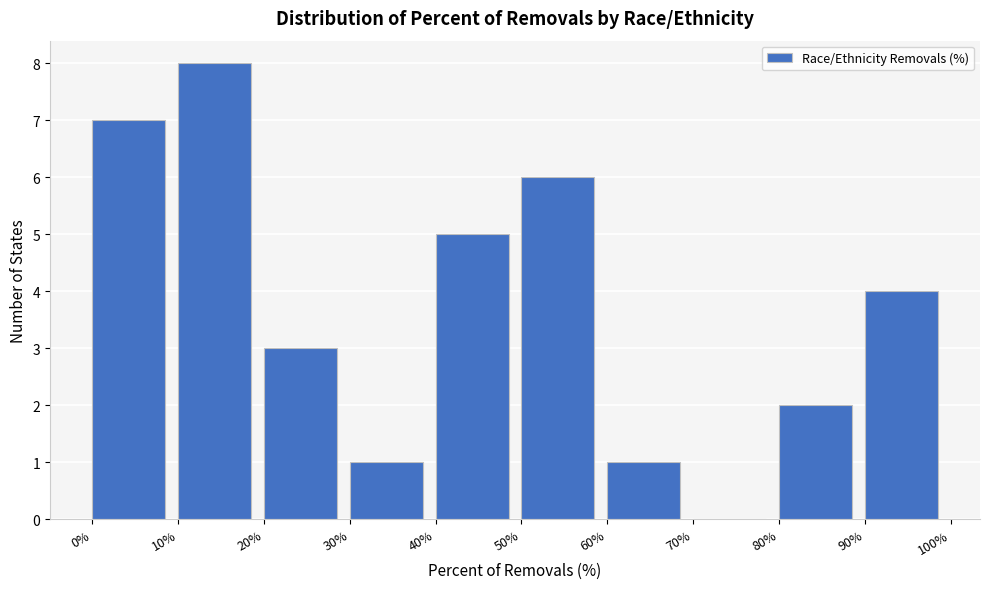

Reading left to right, transcribe this chart: for each bar, give the range it covers on the x-axis and its height. The values are not printed on the chart, so give them approximately, as read against the axis.

0% to 10%: 7
10% to 20%: 8
20% to 30%: 3
30% to 40%: 1
40% to 50%: 5
50% to 60%: 6
60% to 70%: 1
70% to 80%: 0
80% to 90%: 2
90% to 100%: 4